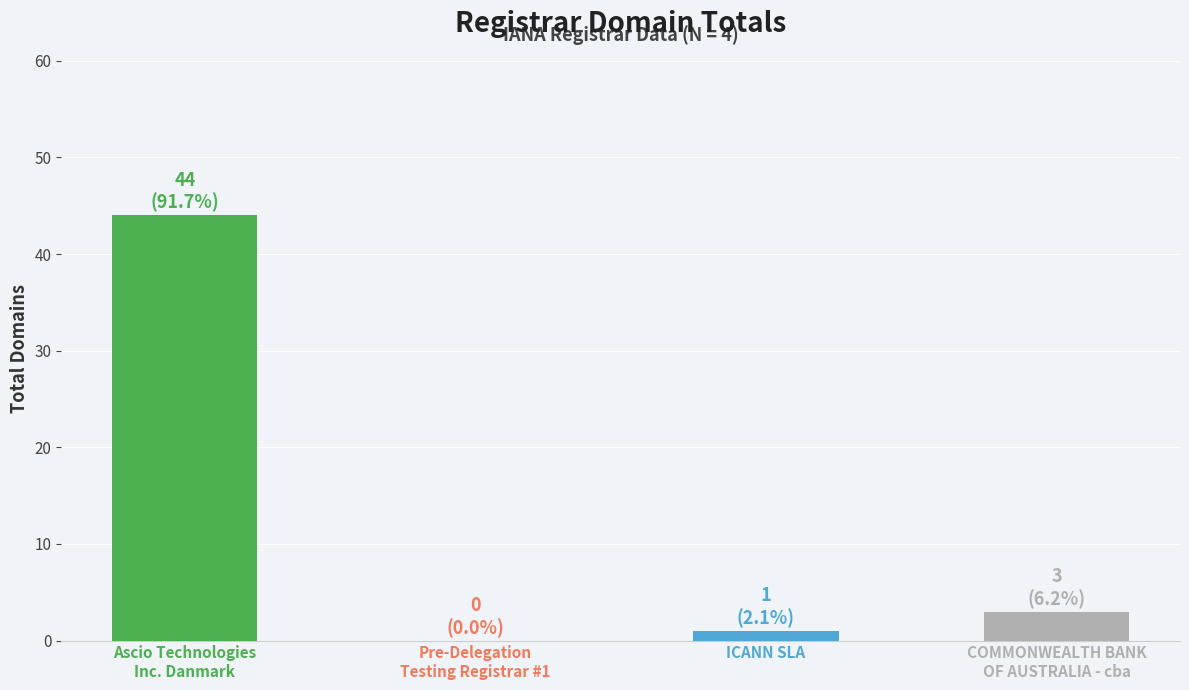

What is the greatest value displayed?

44